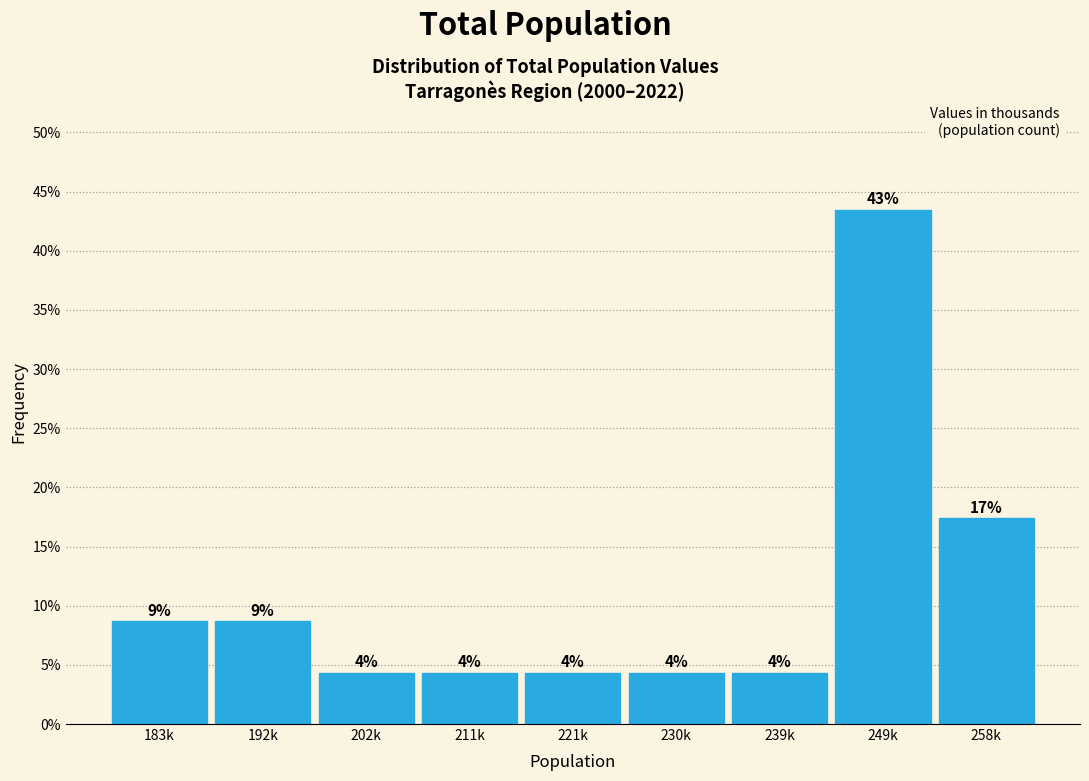

Does the chart contain any negative values?

No